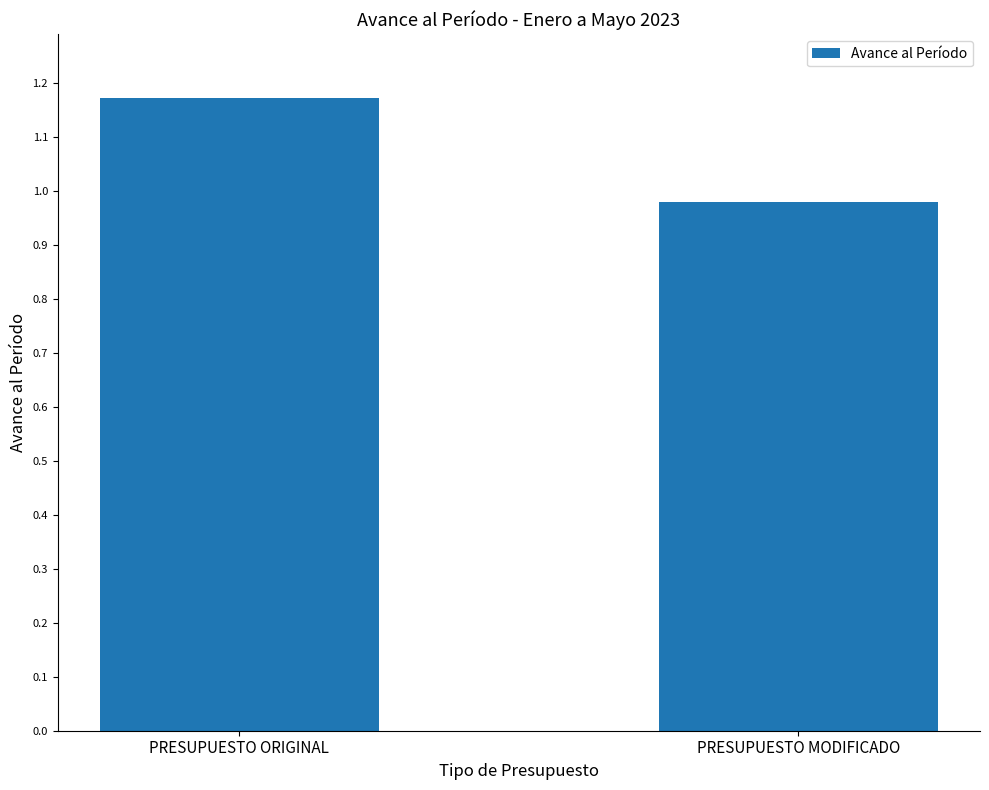

Which label corresponds to the largest value in the chart?

PRESUPUESTO ORIGINAL